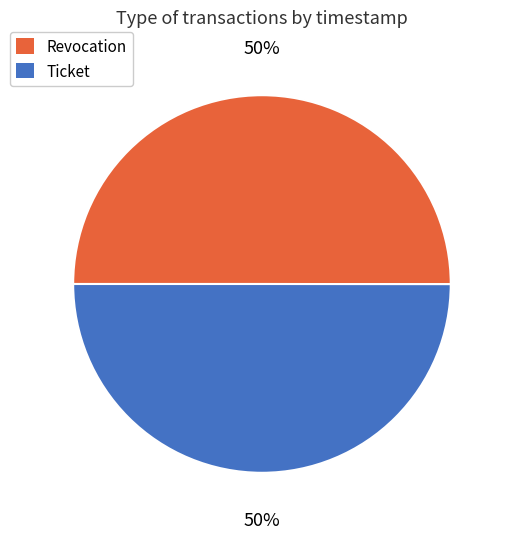

To the nearest percent, what percentage of the pie is Revocation?

50%